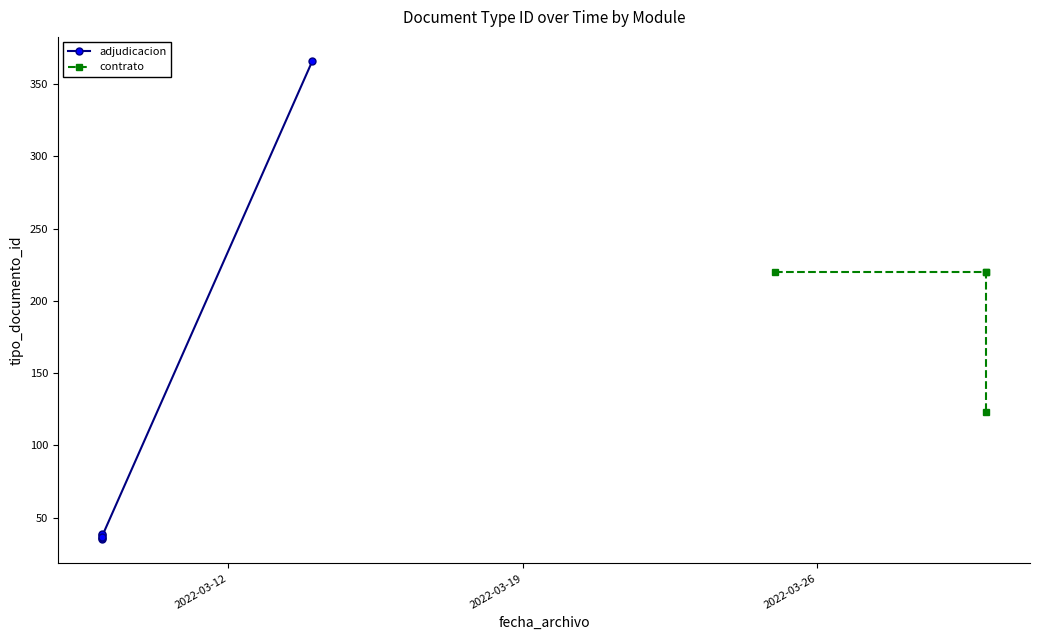

Does the chart have visible grid lines?

No